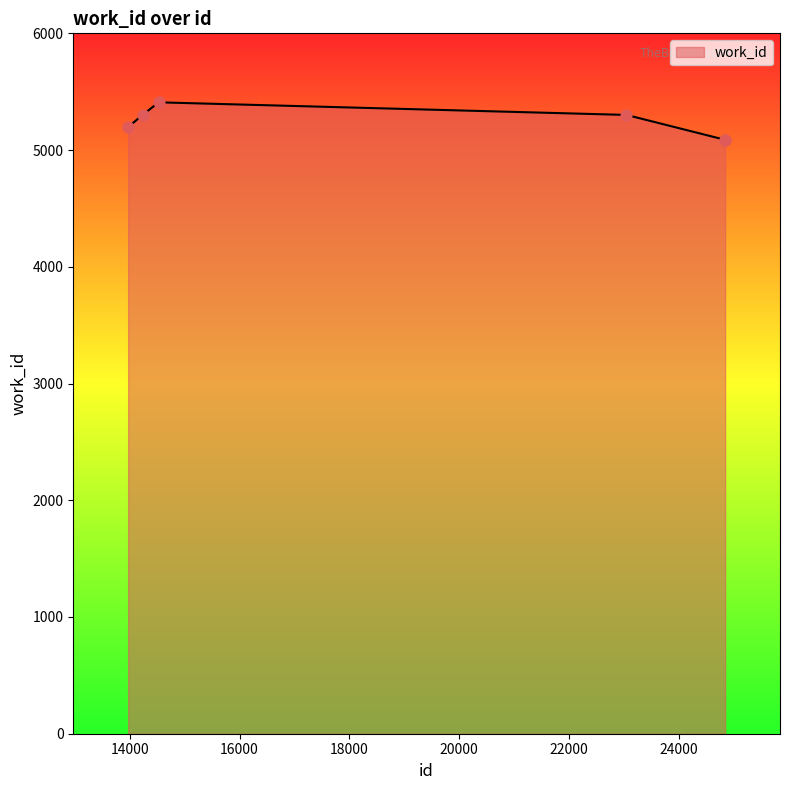

What is the maximum value shown in the chart?

5409